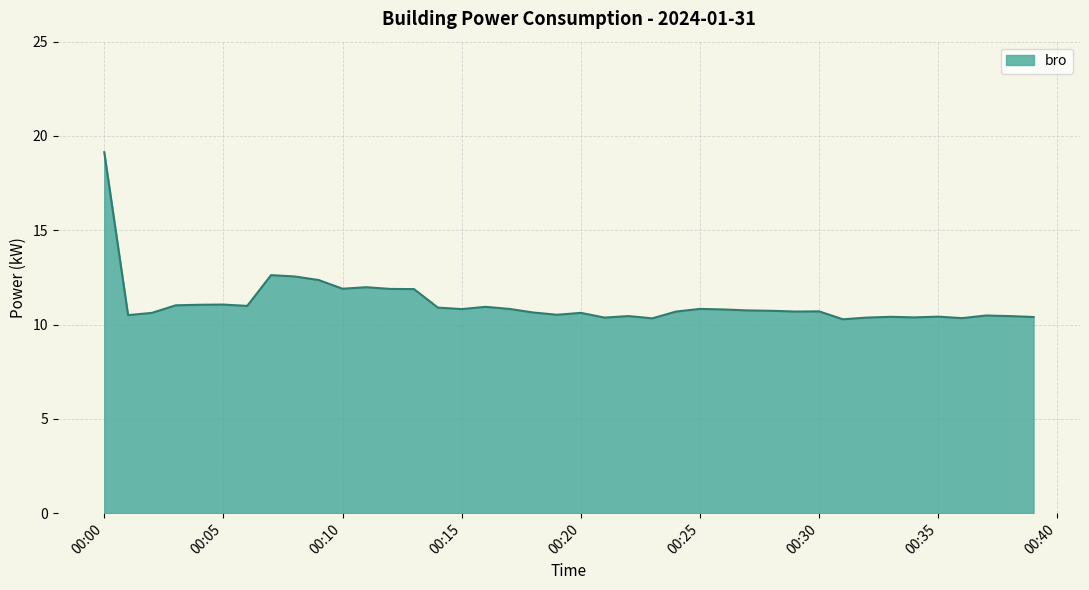

What is the difference between the maximum and minimum values?

8.9